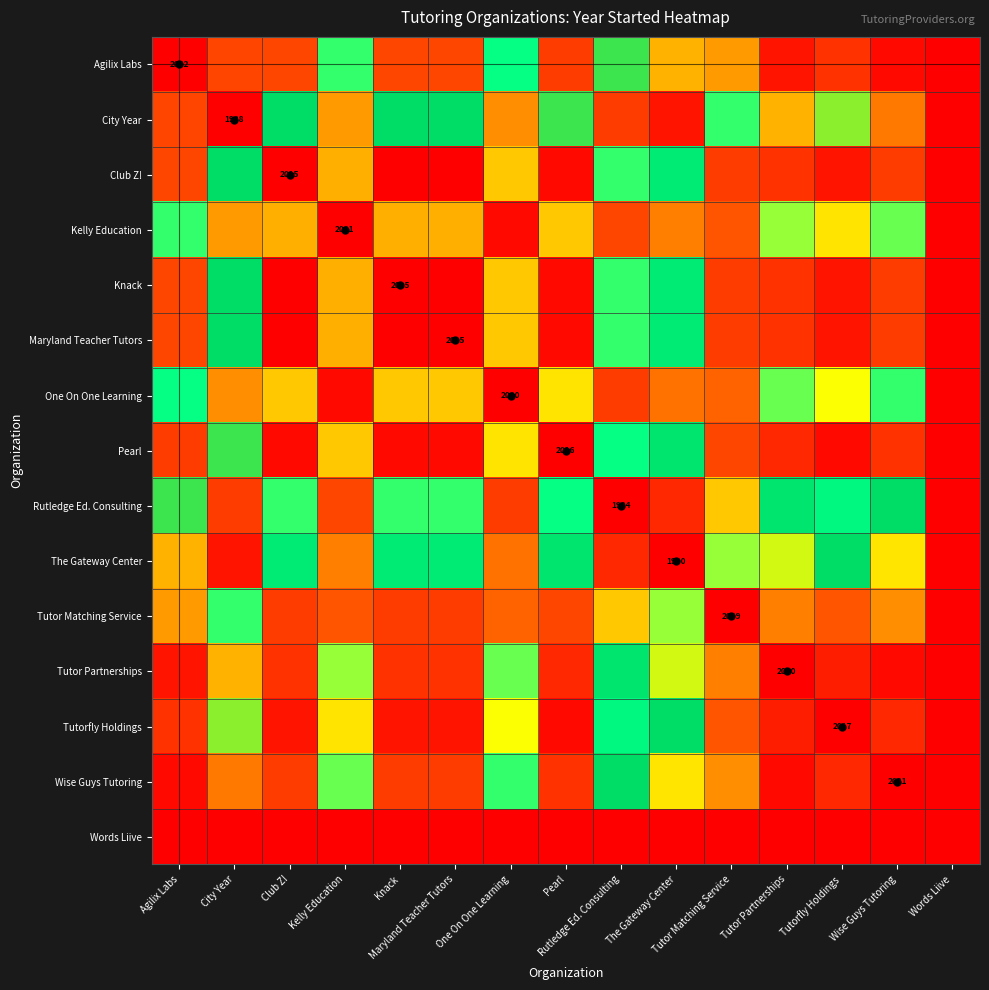

What is the greatest value displayed?

34